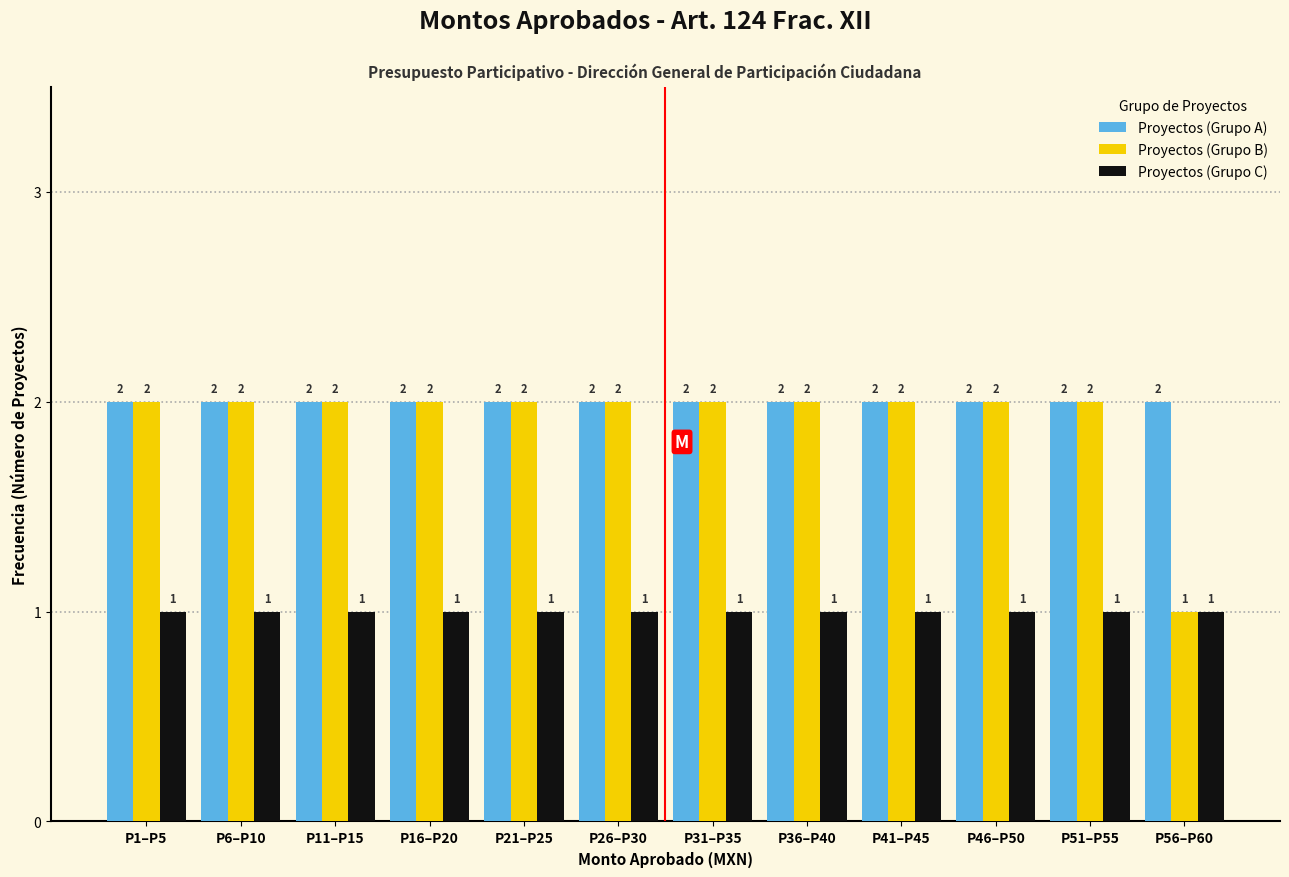

Reading left to right, extract all data points from this chart.

Proyectos (Grupo A): P1–P5=2	P6–P10=2	P11–P15=2	P16–P20=2	P21–P25=2	P26–P30=2	P31–P35=2	P36–P40=2	P41–P45=2	P46–P50=2	P51–P55=2	P56–P60=2
Proyectos (Grupo B): P1–P5=2	P6–P10=2	P11–P15=2	P16–P20=2	P21–P25=2	P26–P30=2	P31–P35=2	P36–P40=2	P41–P45=2	P46–P50=2	P51–P55=2	P56–P60=1
Proyectos (Grupo C): P1–P5=1	P6–P10=1	P11–P15=1	P16–P20=1	P21–P25=1	P26–P30=1	P31–P35=1	P36–P40=1	P41–P45=1	P46–P50=1	P51–P55=1	P56–P60=1